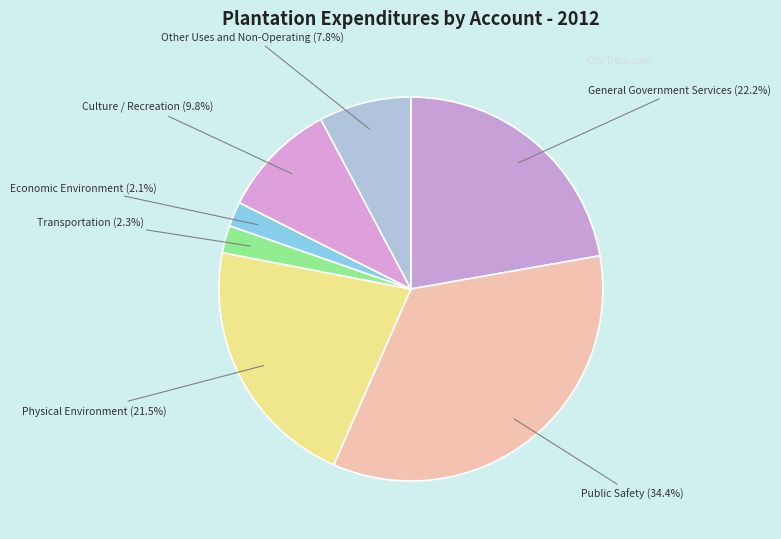

How many slices are in this pie chart?

7